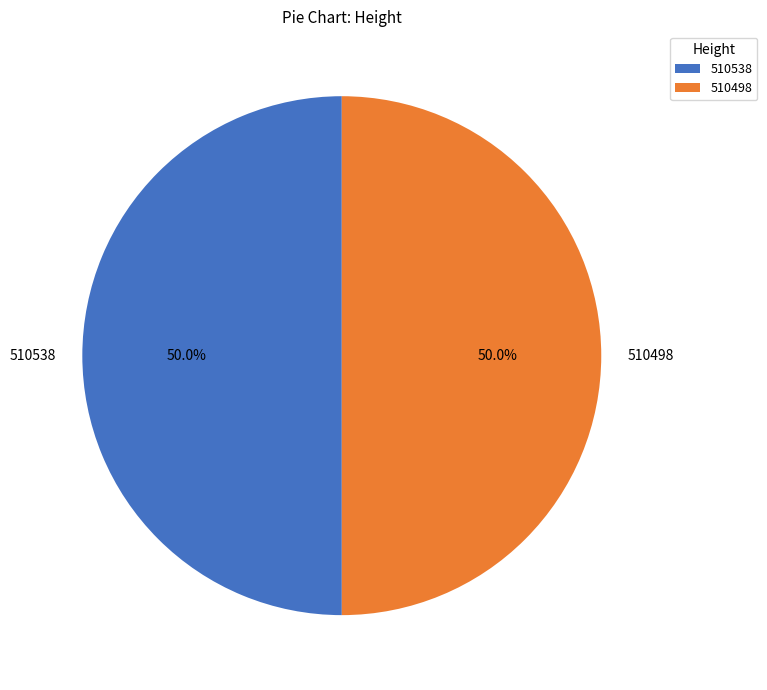

Approximately how many times larger is the value at 510538 compared to 510498?

1.0